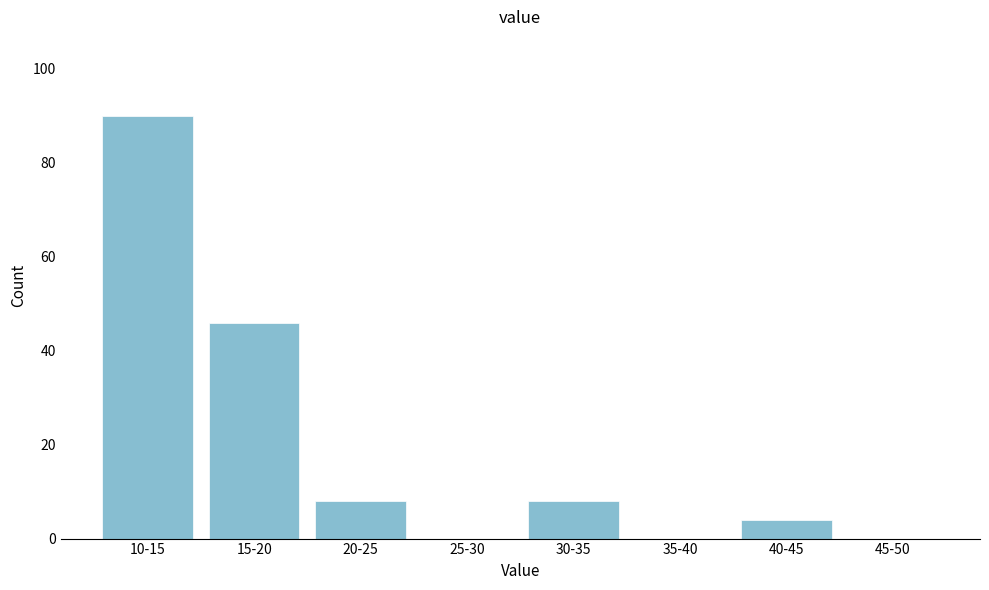

Reading left to right, what are all the values shown in this chart?

10-15=90	15-20=46	20-25=8	25-30=0	30-35=8	35-40=0	40-45=4	45-50=0